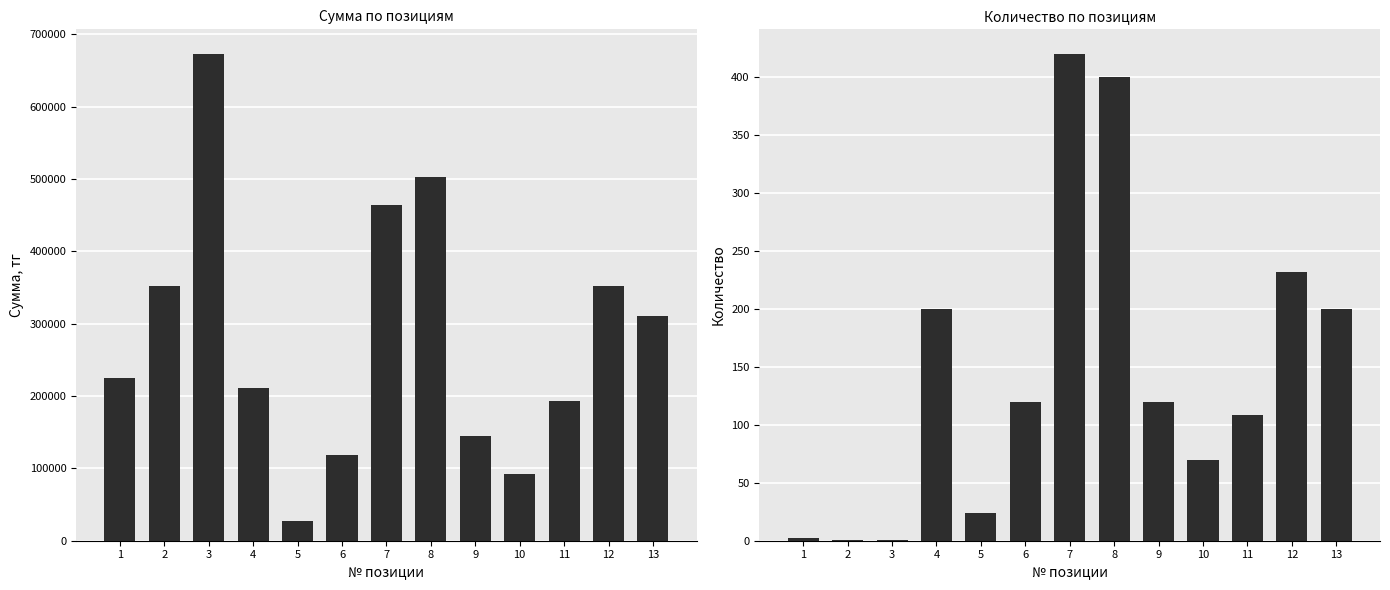

True or false: Количество has a value of 70.0 at 10.

True